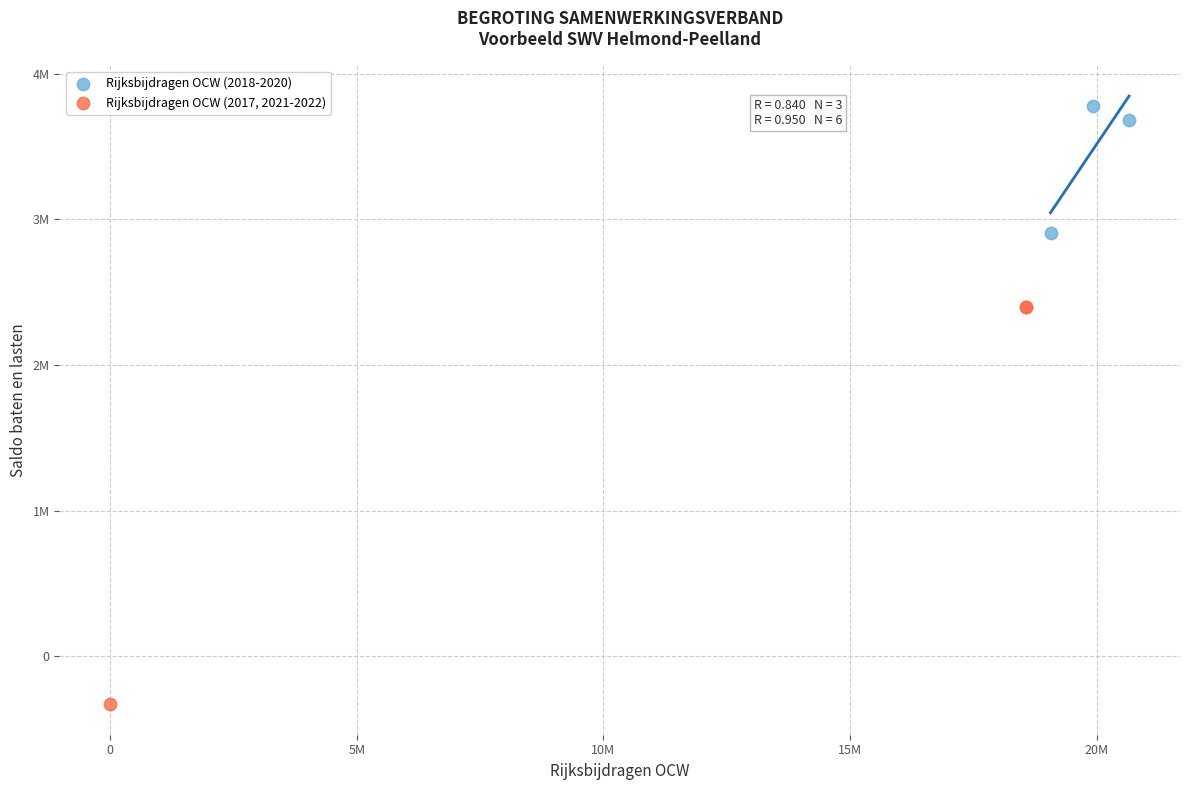

What are all the series names shown in the legend?

Rijksbijdragen OCW (2018-2020), Rijksbijdragen OCW (2017, 2021-2022)